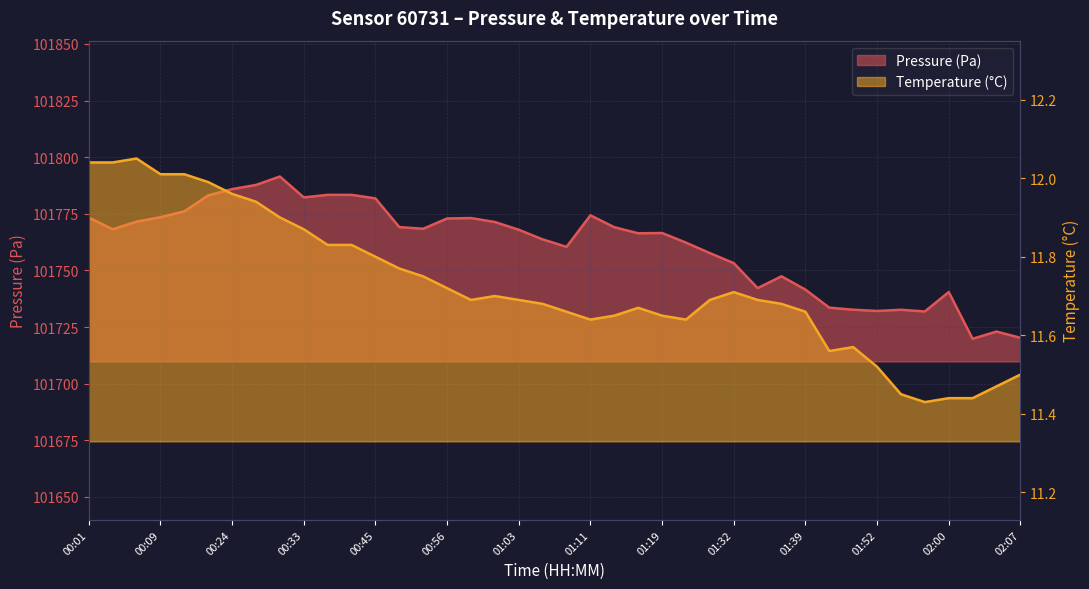

What is the label of the 18th point from the left?

01:01